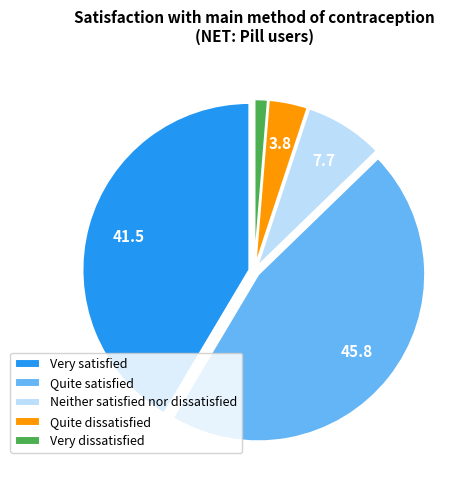

Does Very dissatisfied account for over 50% of the chart?

No